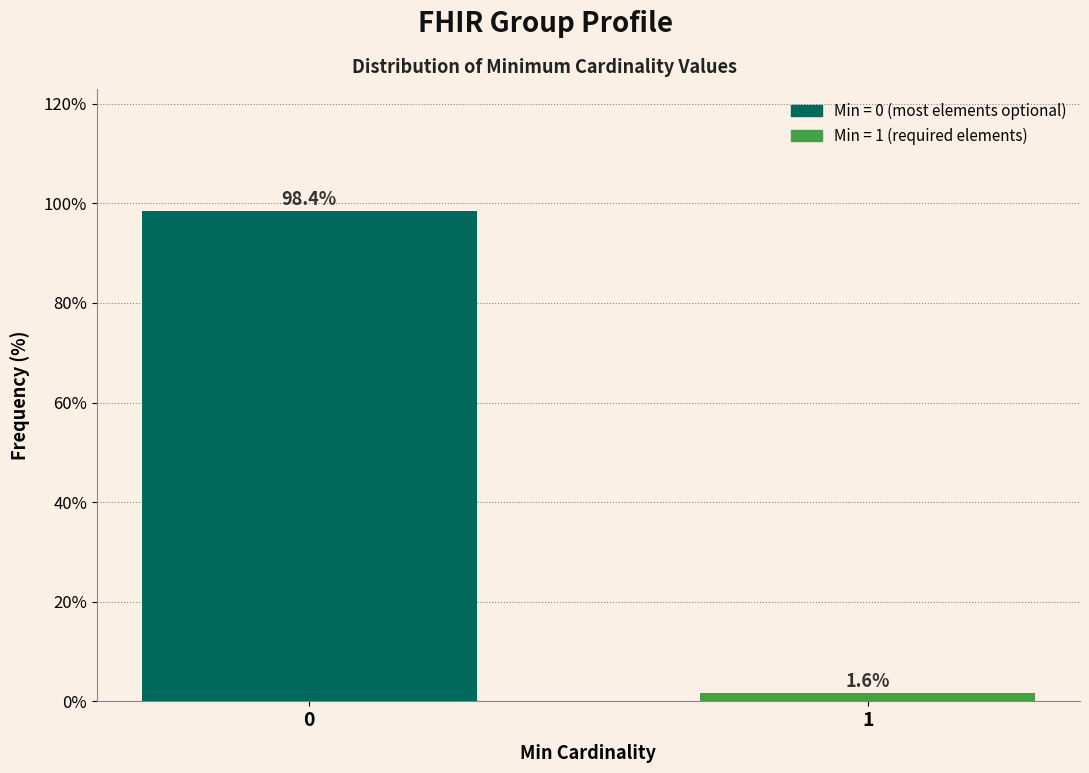

Reading left to right, list all the values displayed in this chart.

98.4	1.6